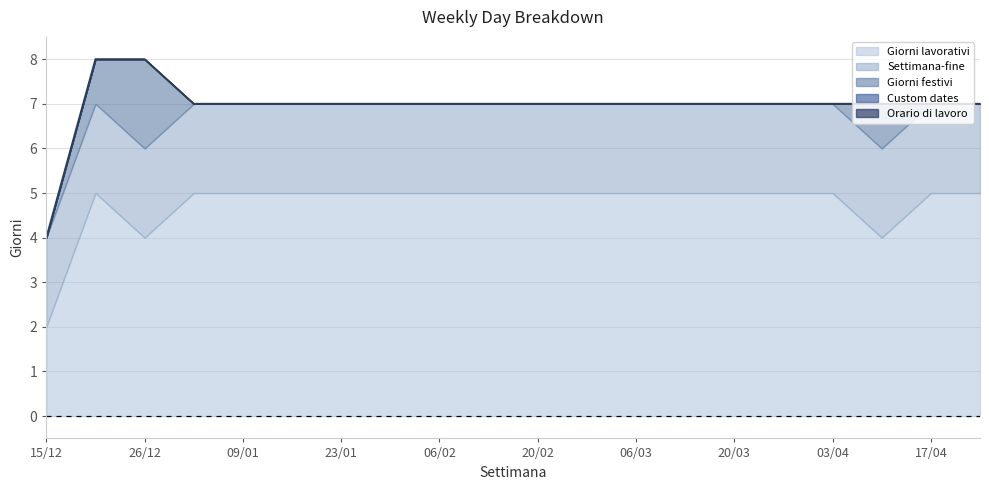

What is the label of the 14th point from the left?

13/03